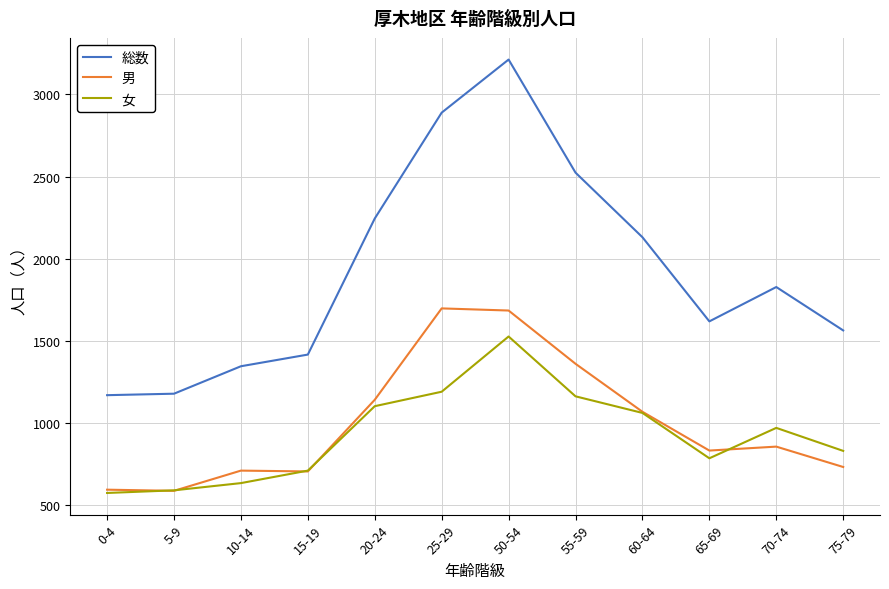

What position from the right is 50-54?

6